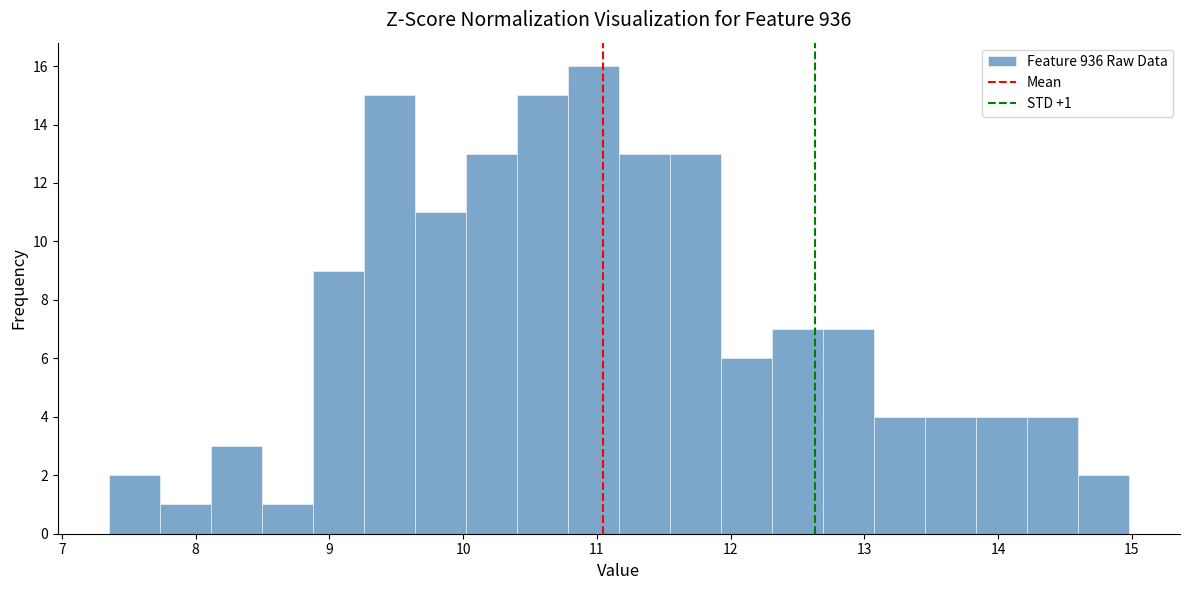

Around what value on the x-axis is the tallest bar? Give the approximate position of its centre, as read against the axis.

11.0